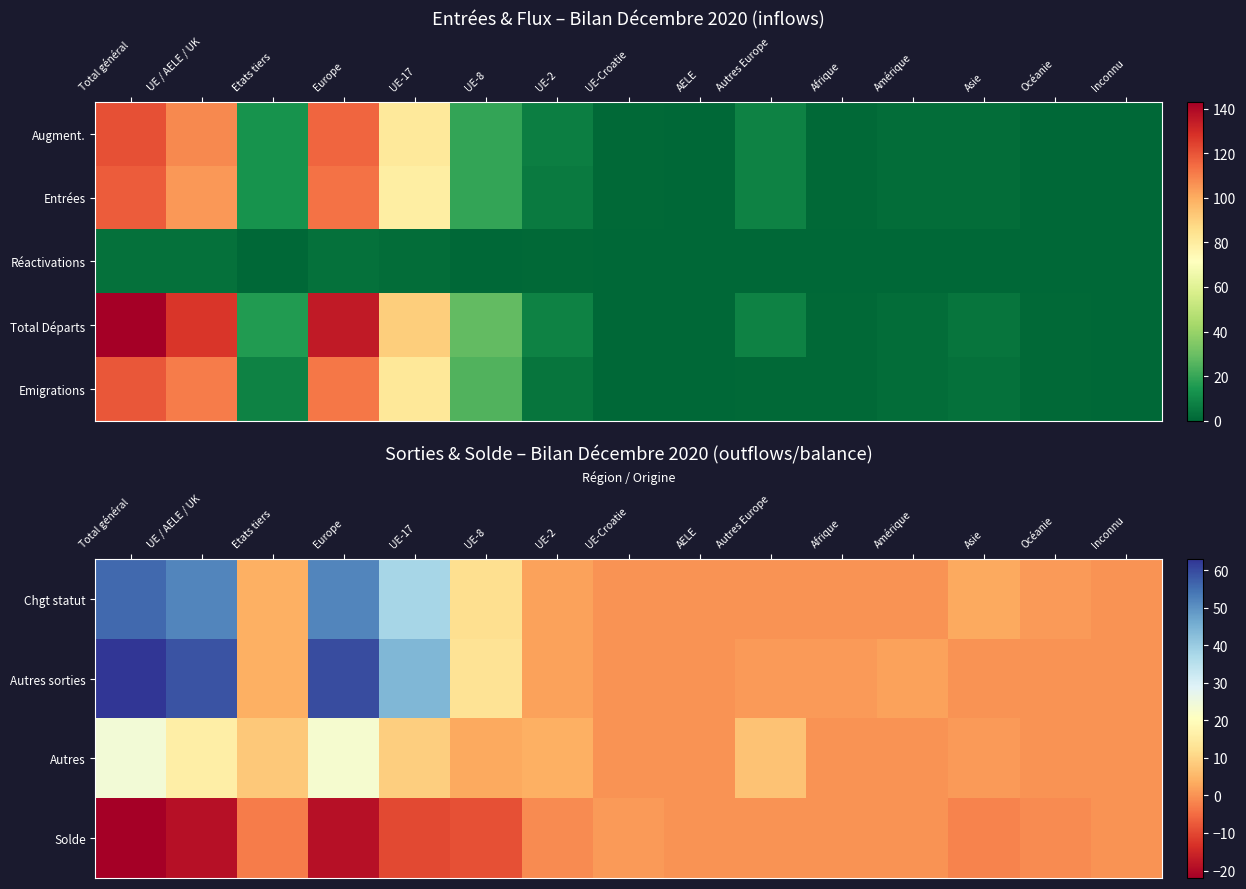

Where does the Chgt statut series first go above 2?

Total général